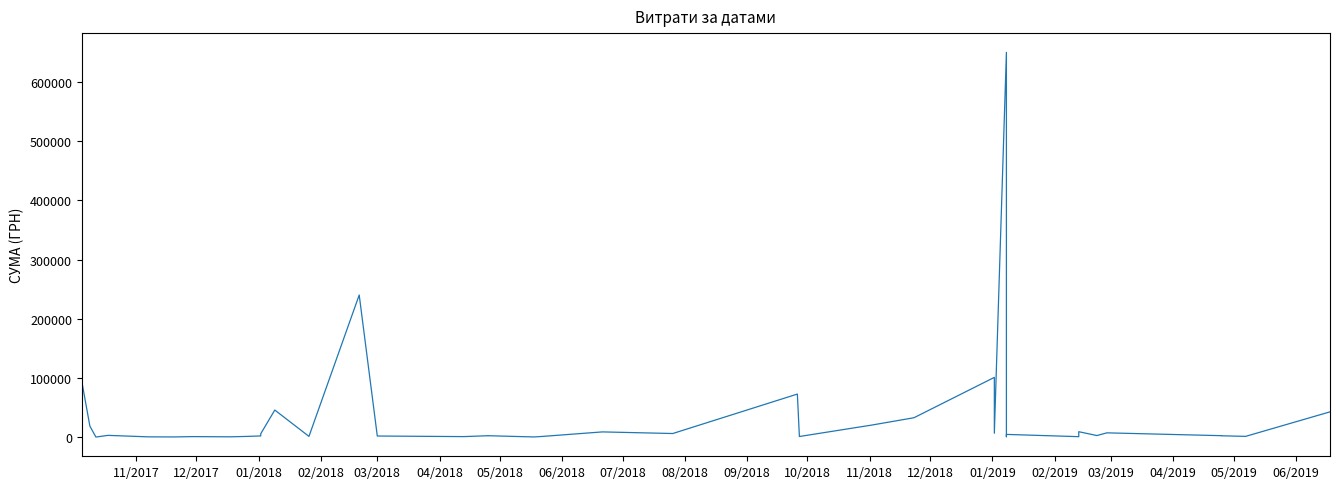

The value at 05/2019 is 1401.9. True or false?

False